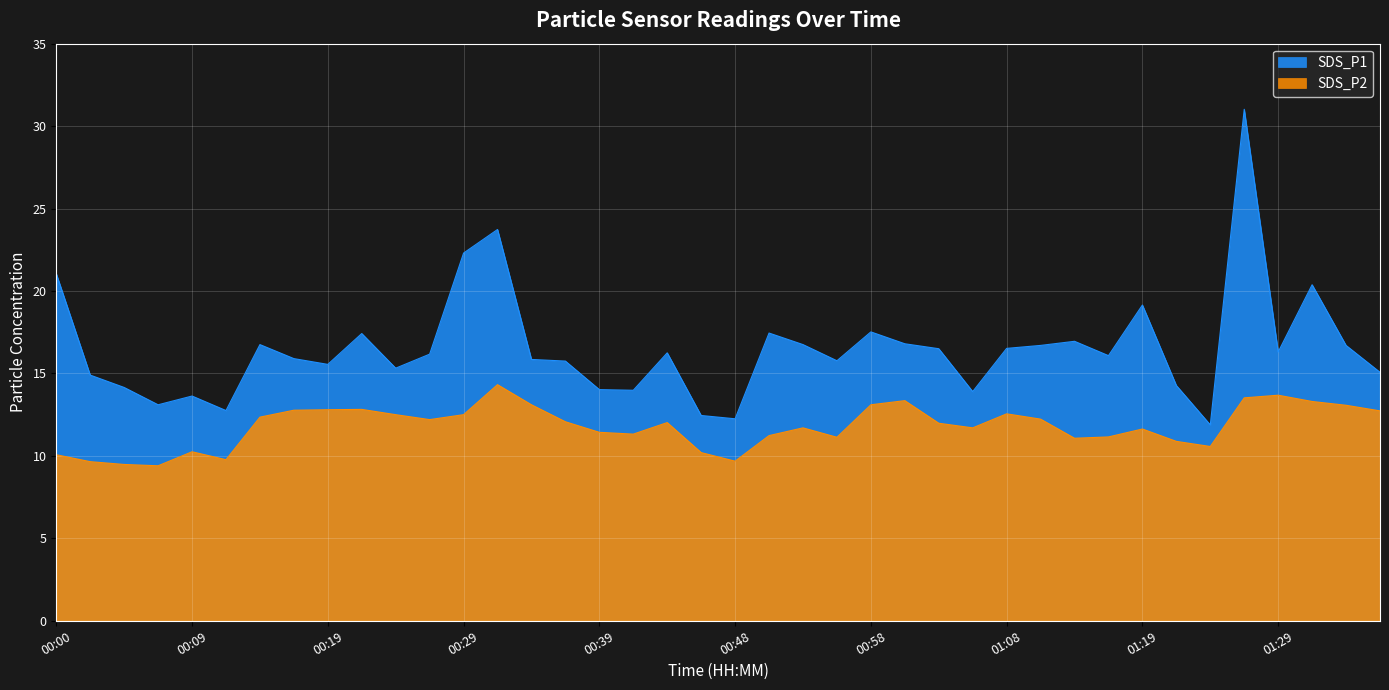

Reading left to right, transcribe all the data shown in this chart.

SDS_P1: 21.1	14.9	14.2	13.1	13.6	12.8	16.8	15.9	15.6	17.4	15.3	16.2	22.3	23.7	15.8	15.8	14.0	14.0	16.2	12.4	12.2	17.4	16.8	15.8	17.5	16.8	16.5	13.9	16.5	16.7	16.9	16.1	19.1	14.3	11.9	31.0	16.3	20.4	16.7	15.1
SDS_P2: 10.1	9.7	9.5	9.4	10.2	9.8	12.3	12.8	12.8	12.8	12.5	12.2	12.5	14.3	13.1	12.1	11.4	11.3	12.0	10.2	9.7	11.2	11.7	11.1	13.1	13.3	12.0	11.7	12.6	12.2	11.1	11.2	11.6	10.9	10.6	13.5	13.7	13.3	13.1	12.7